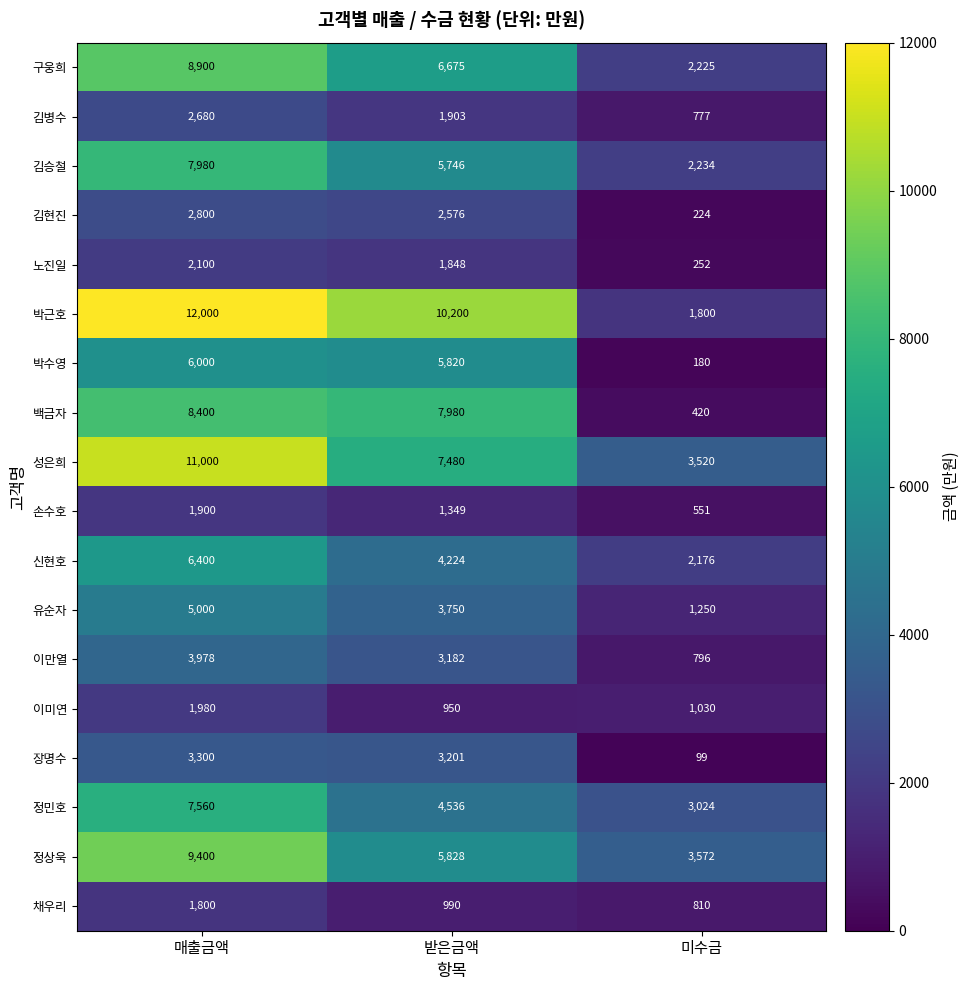

The 정상욱 series shows 5035 at 미수금. True or false?

False